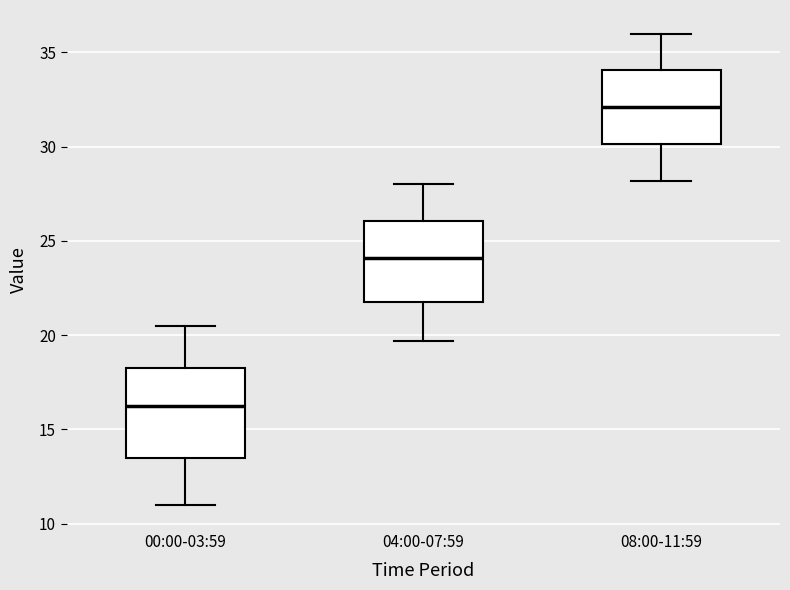

Which box is the tallest, from its lower edge to its upper edge?

00:00-03:59